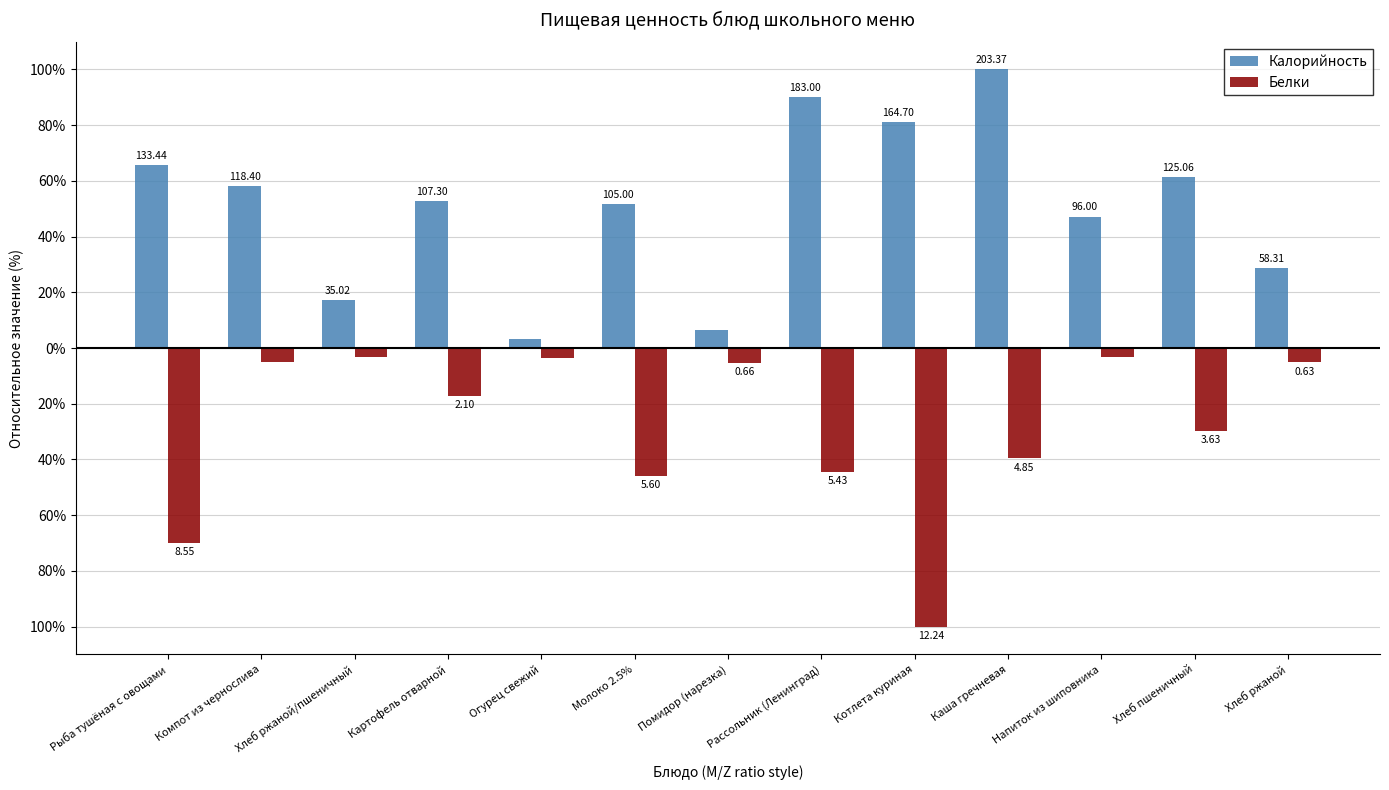

What position from the right is Рыба тушёная с овощами?

13